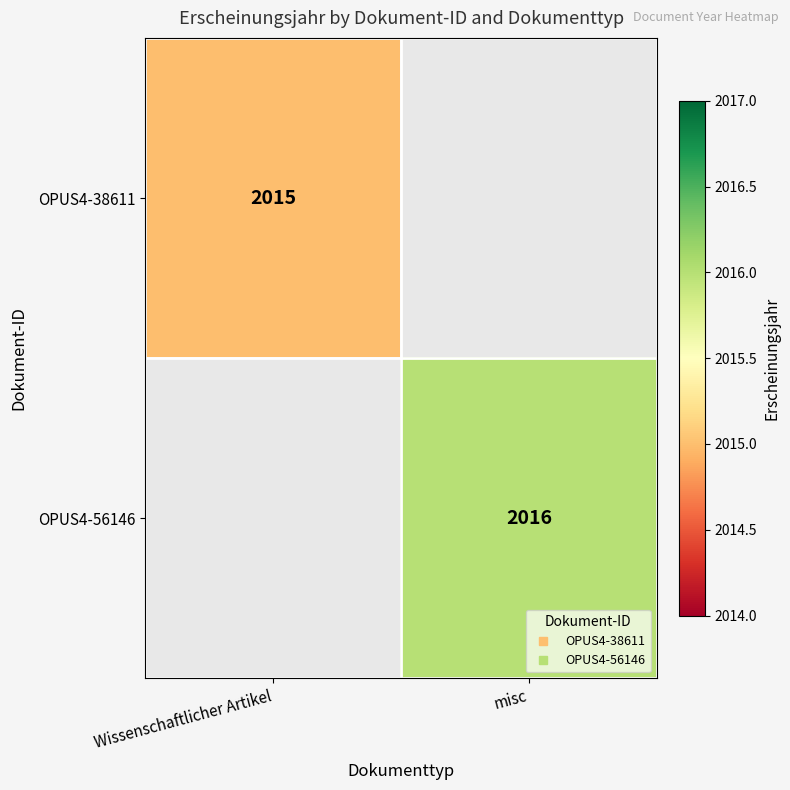

Which series has the largest range (max minus min)?

OPUS4-38611